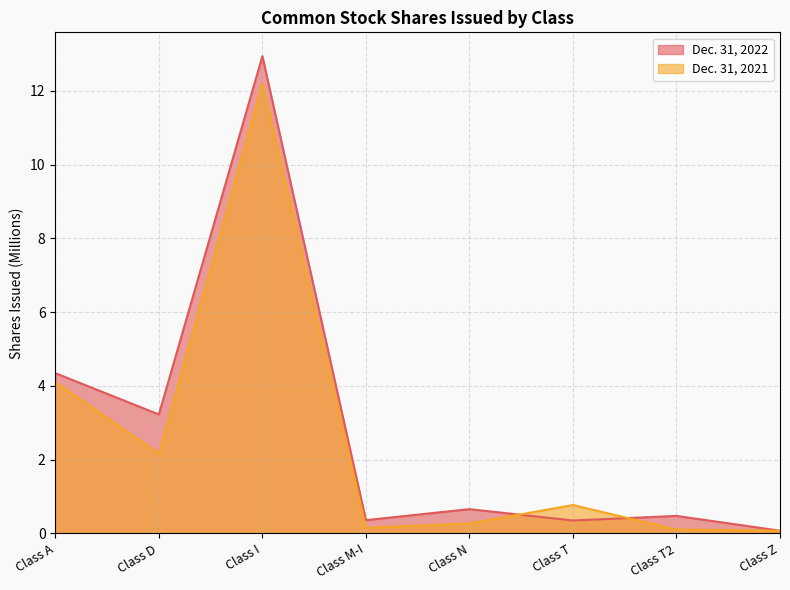

Reading left to right, what are all the values shown in this chart?

Dec. 31, 2022: Class A=4.3	Class D=3.2	Class I=12.9	Class M-I=0.4	Class N=0.7	Class T=0.4	Class T2=0.5	Class Z=0.1
Dec. 31, 2021: Class A=4.1	Class D=2.2	Class I=12.2	Class M-I=0.2	Class N=0.3	Class T=0.8	Class T2=0.1	Class Z=0.1